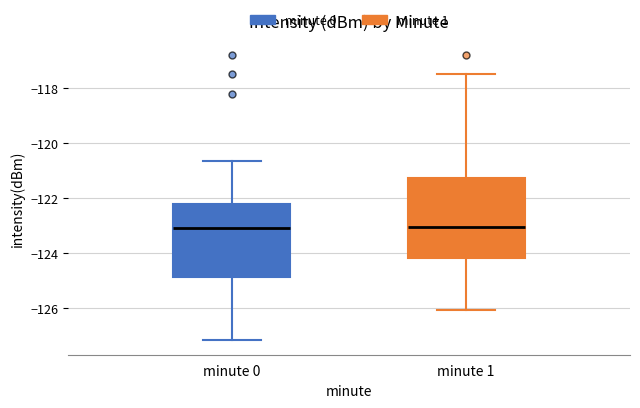

Reading left to right, read every box against the y-axis: the position of its median line, the range the box covers, and the ends of its whiskers. The values are not printed on the chart, so give them approximately, as read against the axis.

minute 0: median -123.0, box -124.8 to -122.2, whiskers -127.2 to -120.6
minute 1: median -123.0, box -124.2 to -121.2, whiskers -126.0 to -117.4